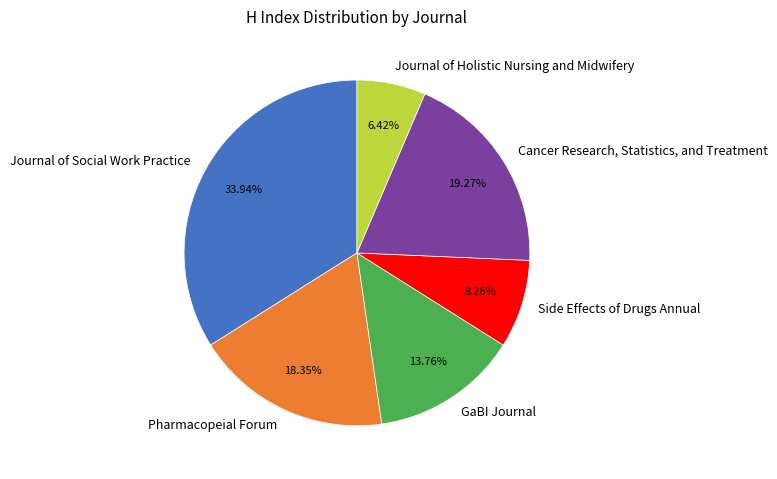

What percentage is the Journal of Holistic Nursing and Midwifery slice, to the nearest percent?

6%